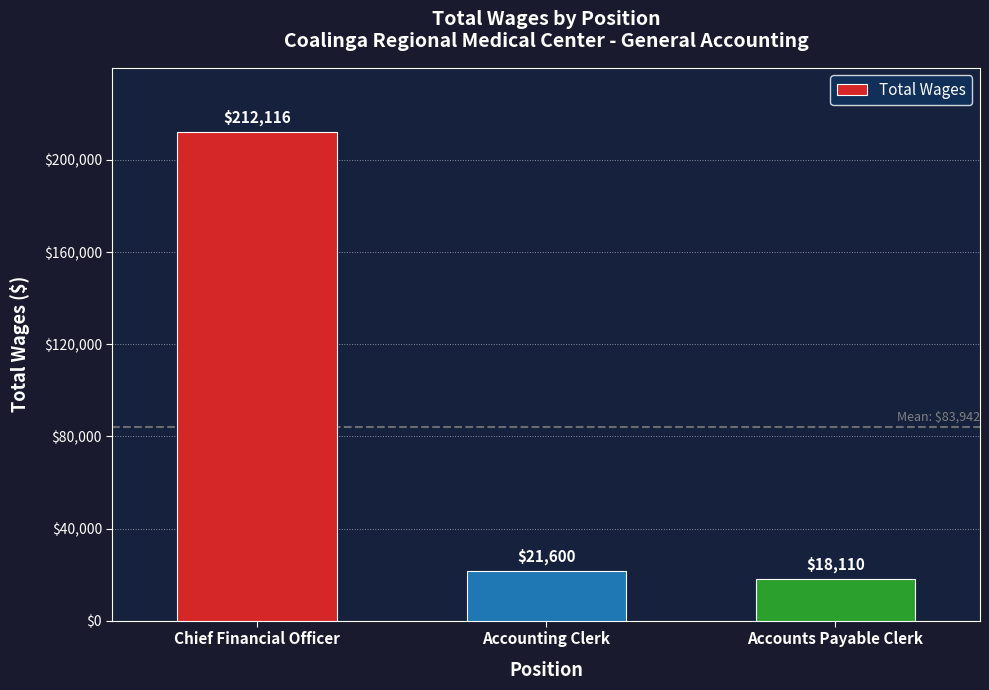

What is the value of the 1st bar from the left?

212116